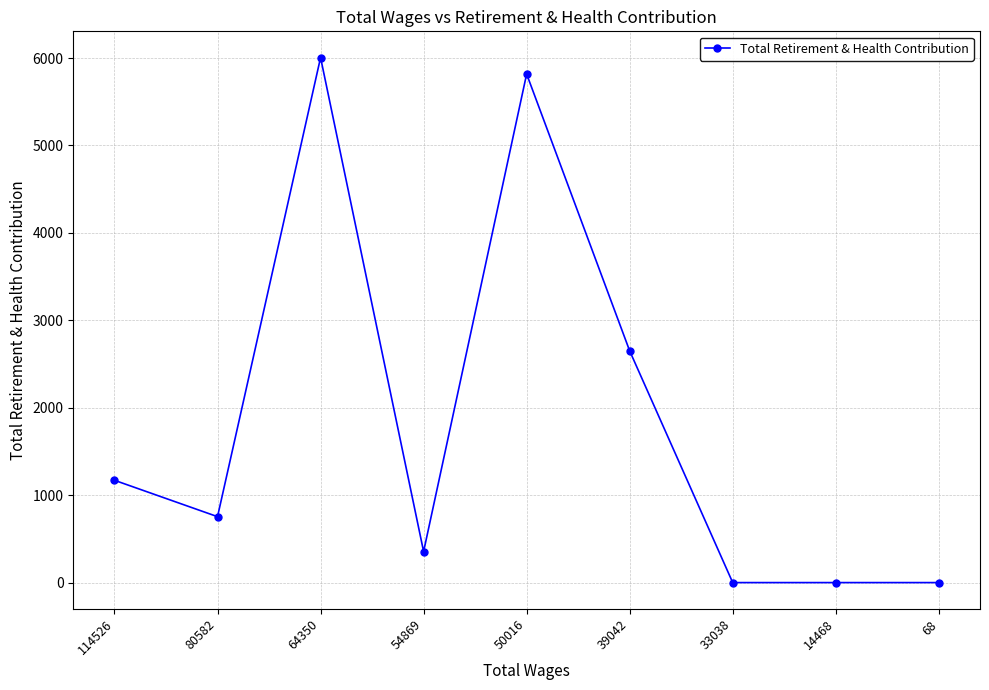

The chart shows a value of 754 at 80582. True or false?

True